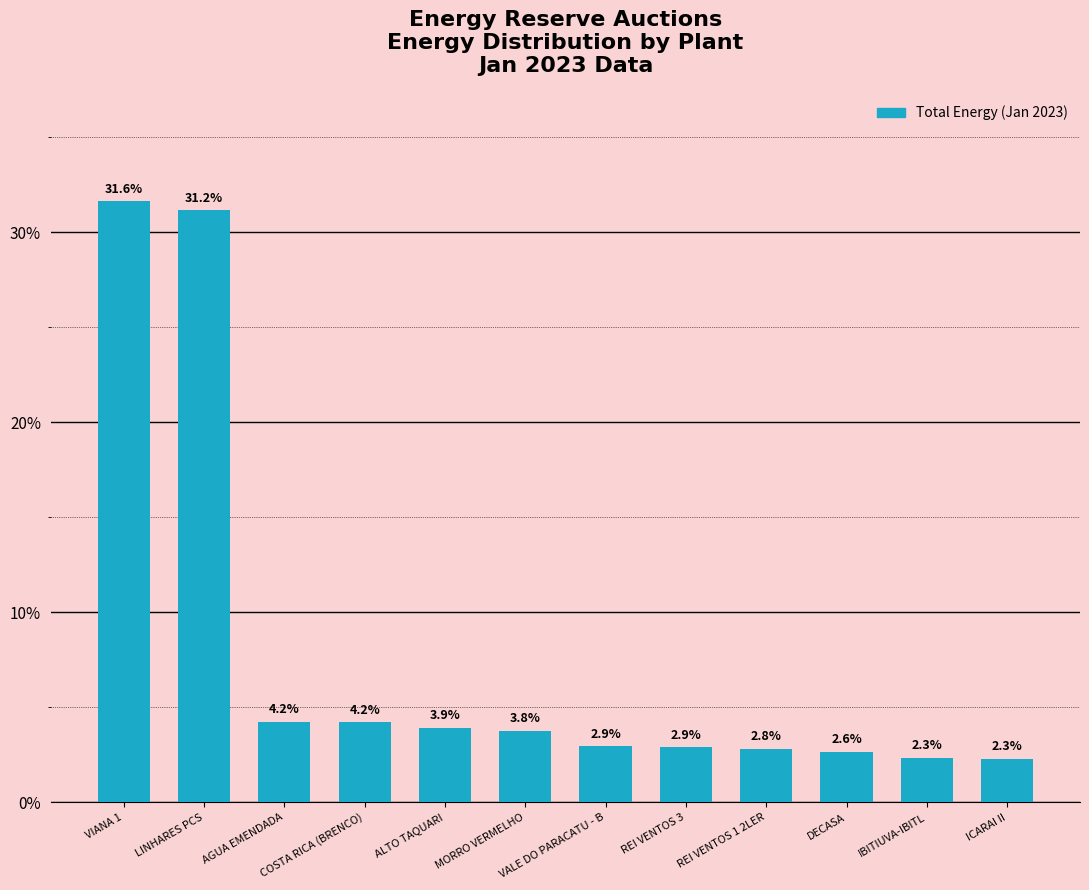

Which has a higher value, MORRO VERMELHO or IBITIUVA-IBITL?

MORRO VERMELHO